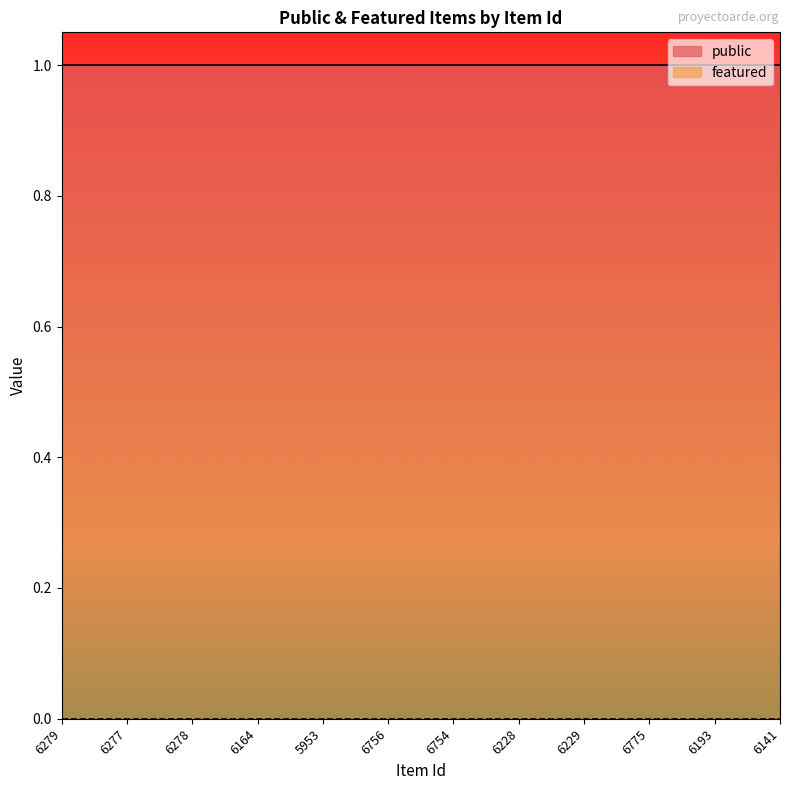

True or false: public has more than 1 interior local peaks.

False